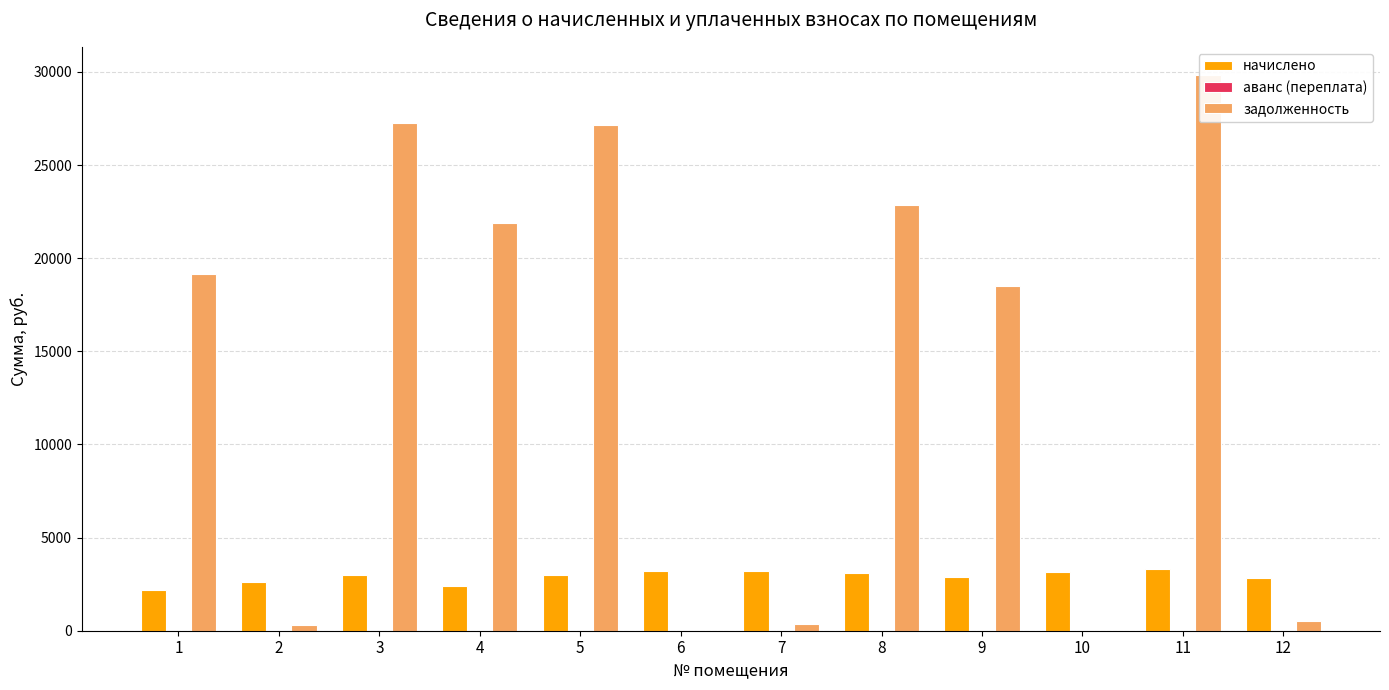

Which series has the largest total across all categories?

задолженность